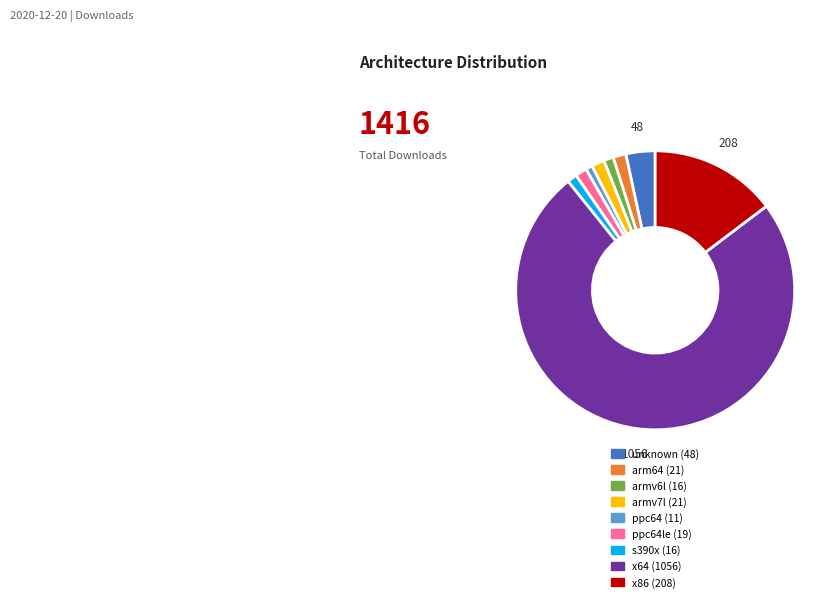

Is there any slice that represents more than half of the pie?

Yes